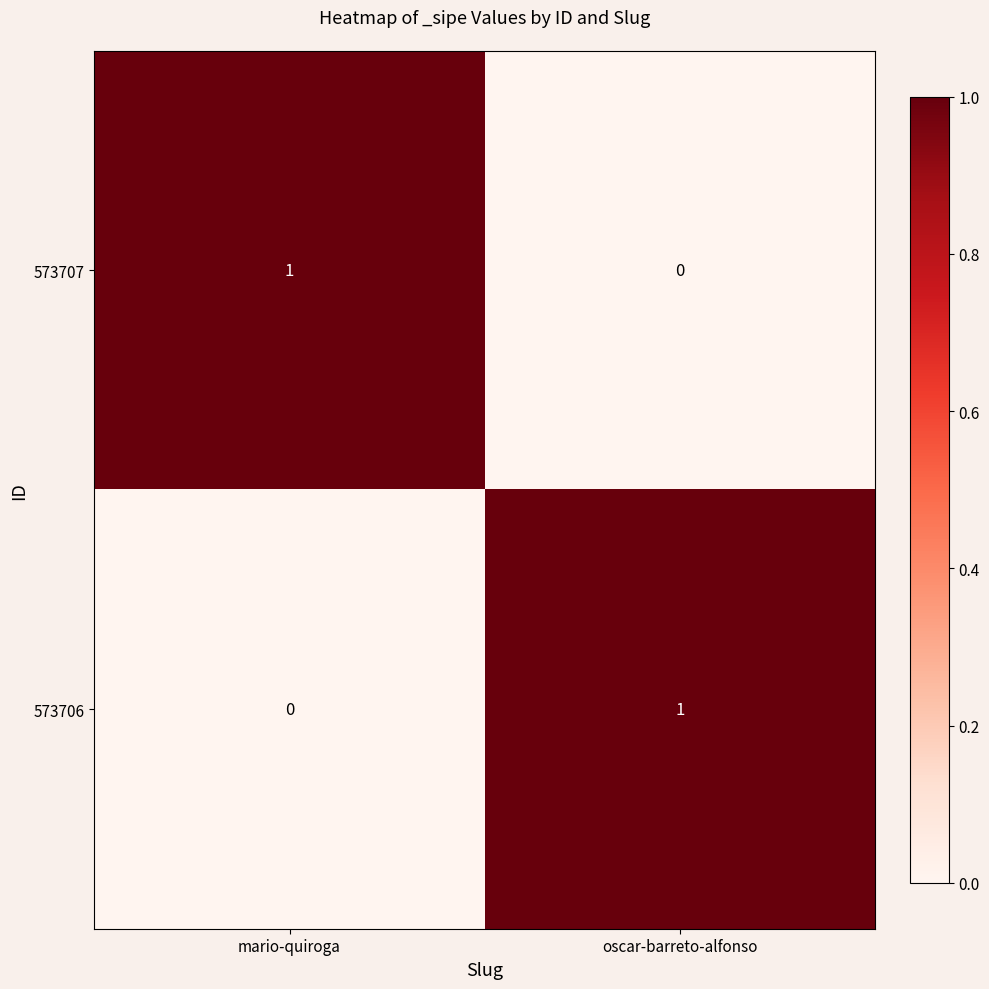

The value of 573707 at mario-quiroga is 1. True or false?

True